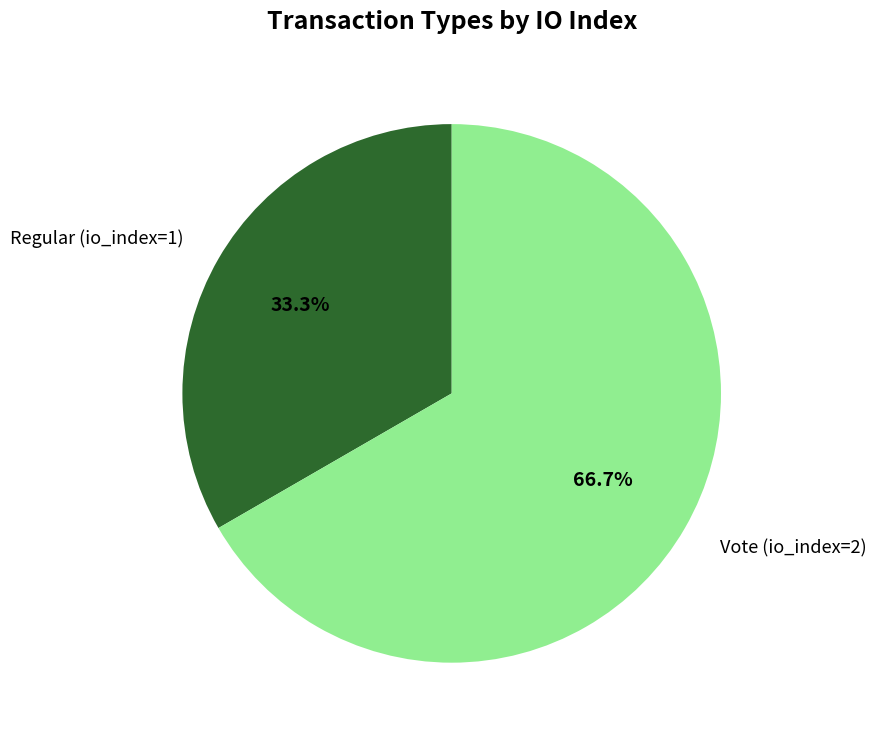

To the nearest percent, what is the combined percentage of Vote (io_index=2) and Regular (io_index=1)?

100%